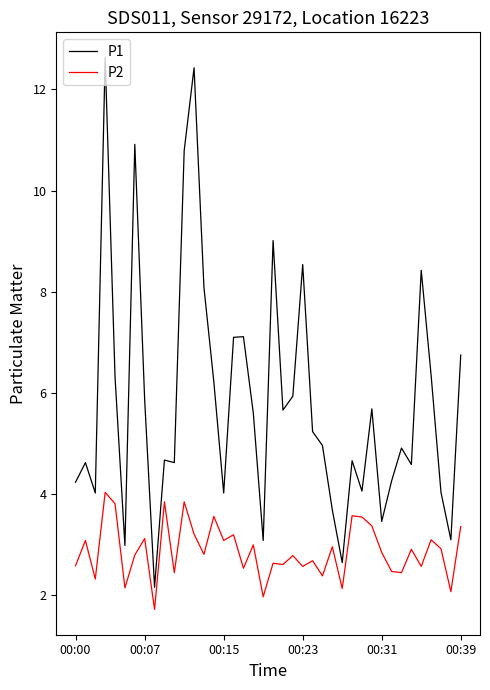

What is the minimum value for P1?

2.2